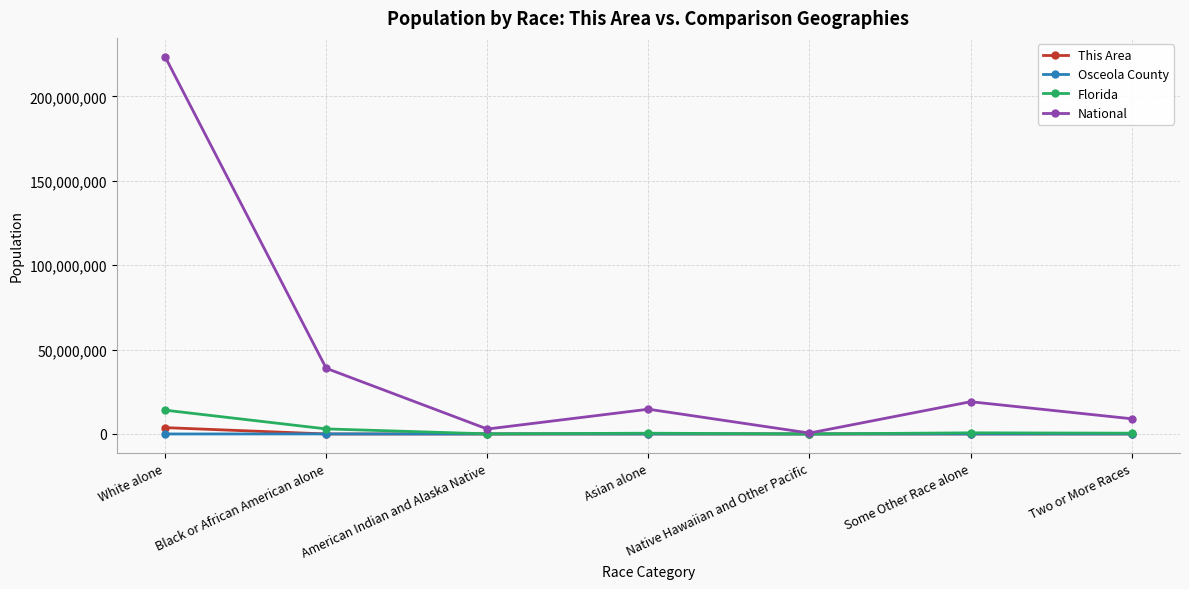

Between White alone and American Indian and Alaska Native, which series saw the biggest shift?

National